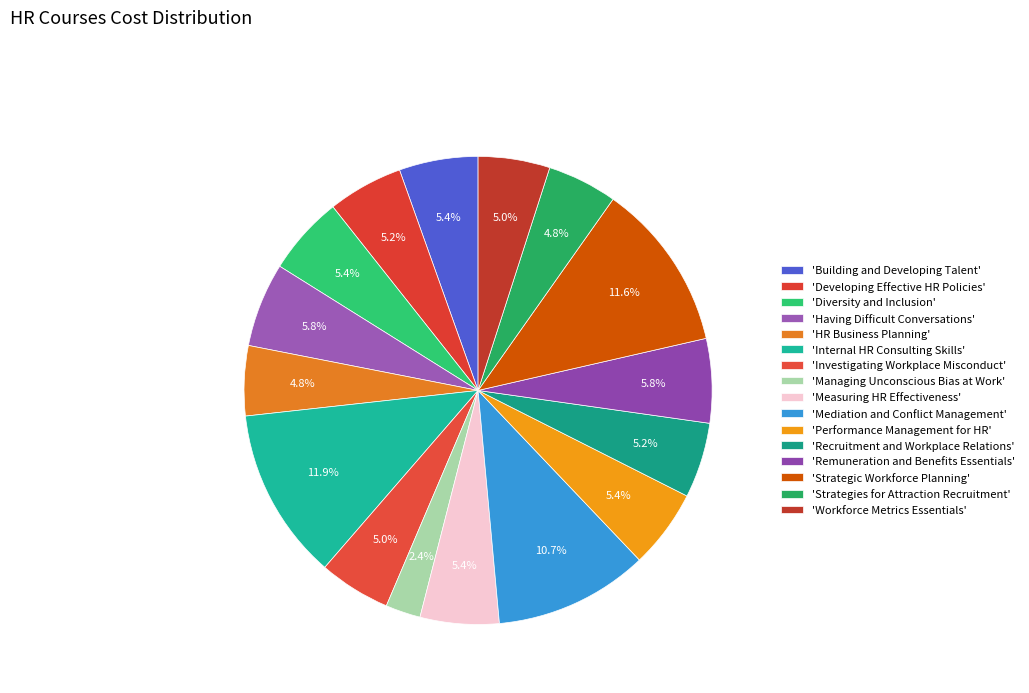

Which slice is the largest?

Internal HR Consulting Skills